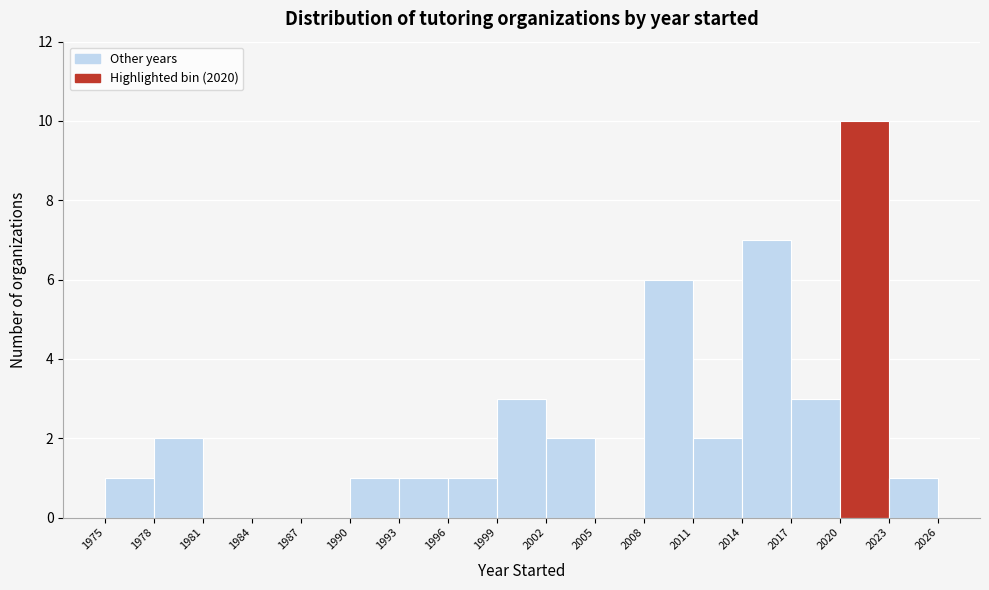

What is the height of the bar covering 2002 to 2005 on the x-axis? The values are not printed on the chart, so give them approximately, as read against the axis.

2